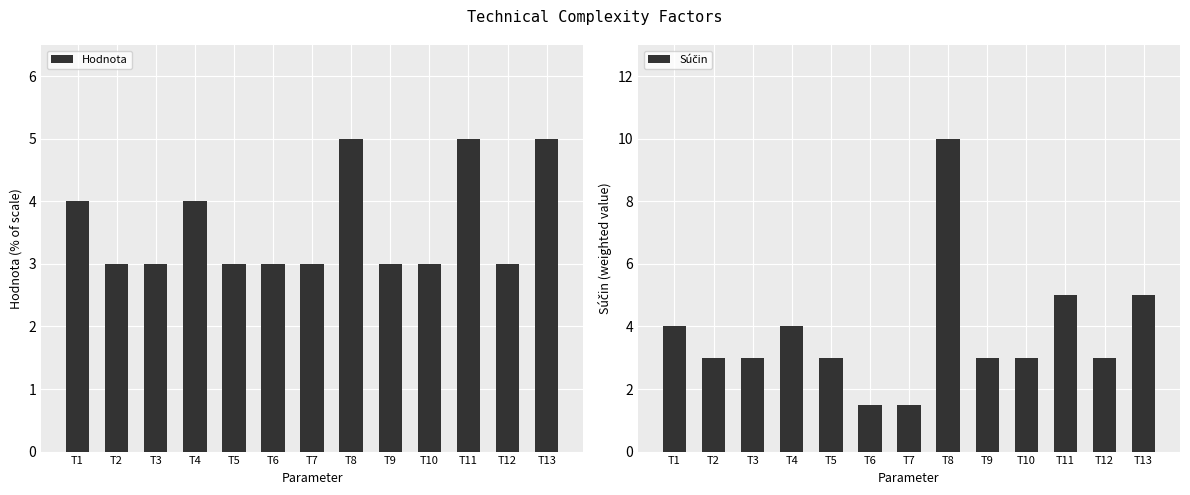

What is the difference between the maximum and minimum values in the Súčin series?

8.5